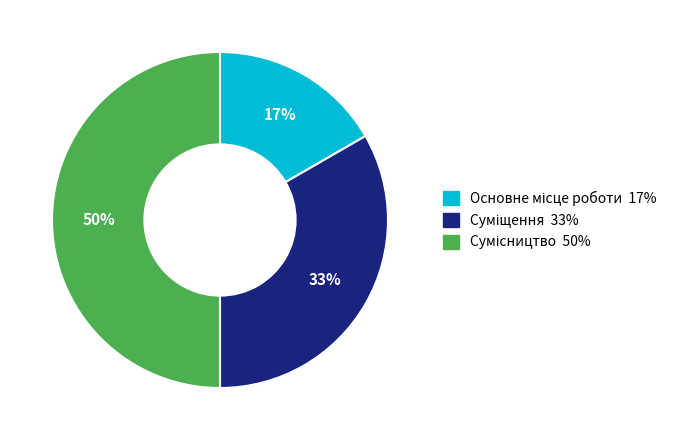

To the nearest percent, what is the average slice percentage?

33%